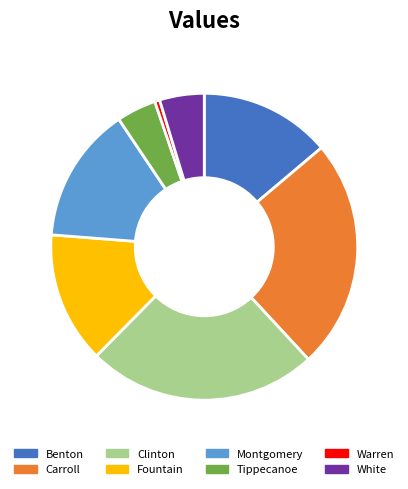

Is there any slice that represents more than half of the pie?

No